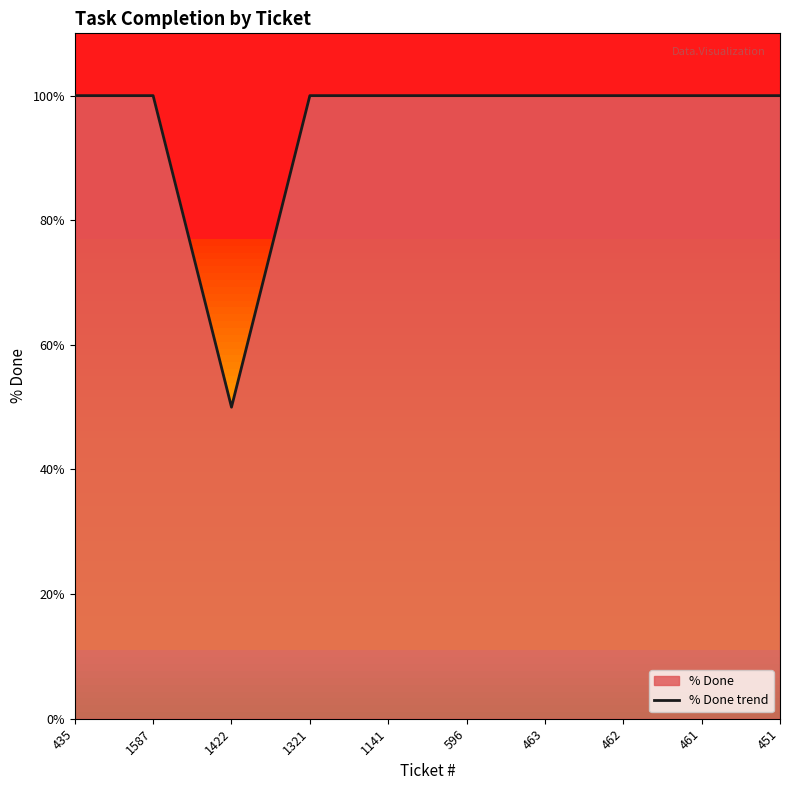

How many lines are shown in the chart?

1